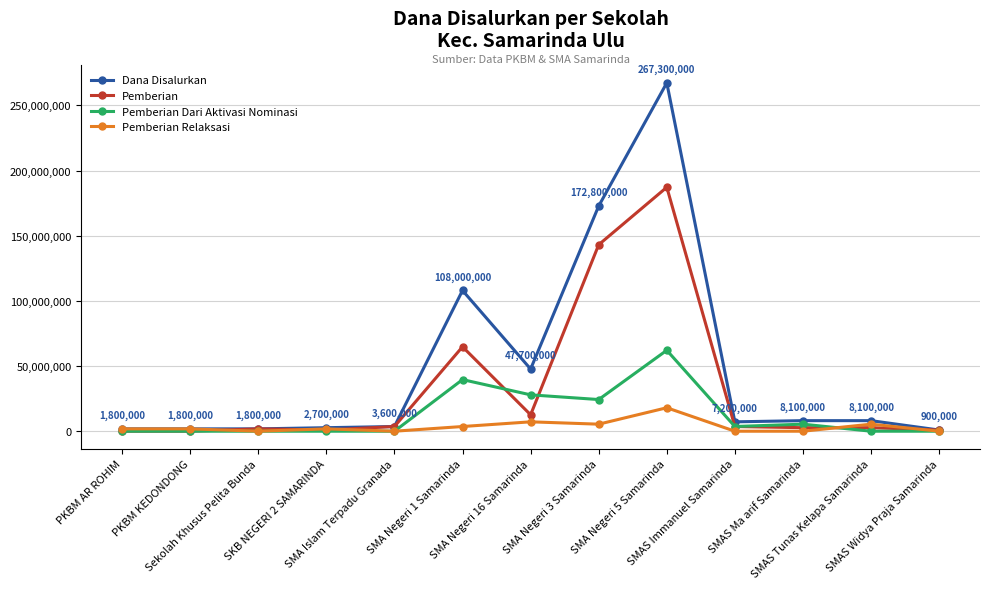

How many values in the Dana Disalurkan series are below 7200000?

6